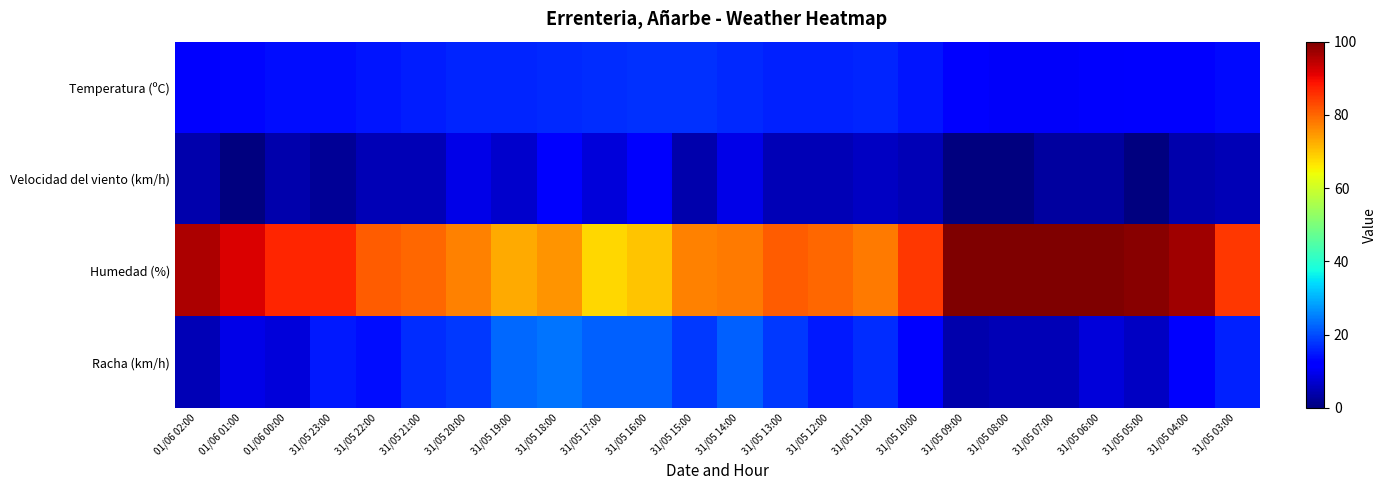

At 31/05 05:00, list the series in order from smallest to largest.

Velocidad del viento (km/h), Racha (km/h), Temperatura (ºC), Humedad (%)